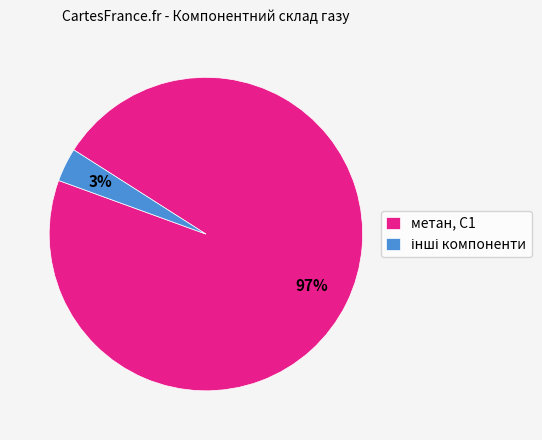

To the nearest percent, what portion does метан, С1 represent?

97%